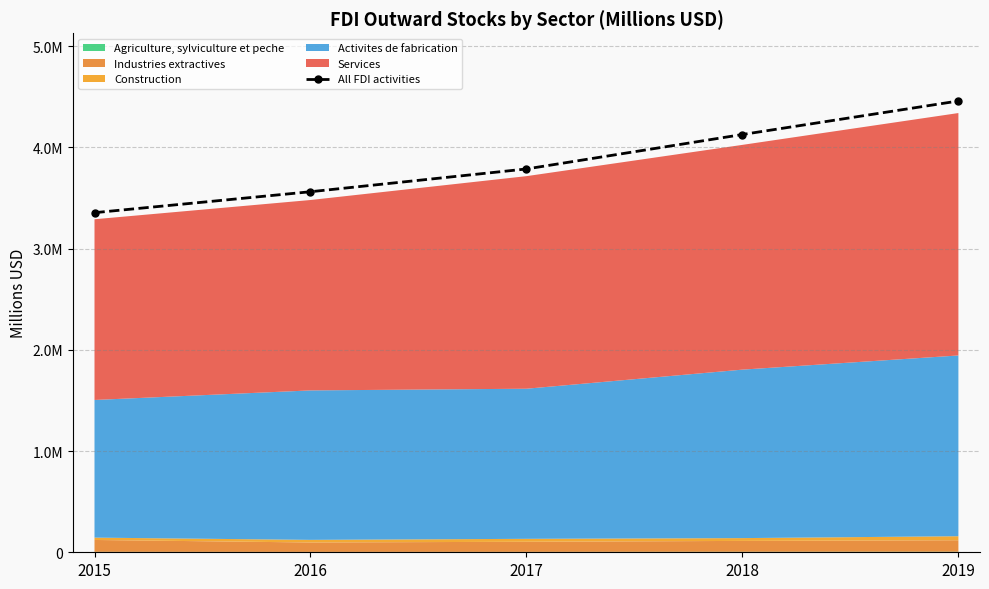

The value at 2018 is 4127175. True or false?

True